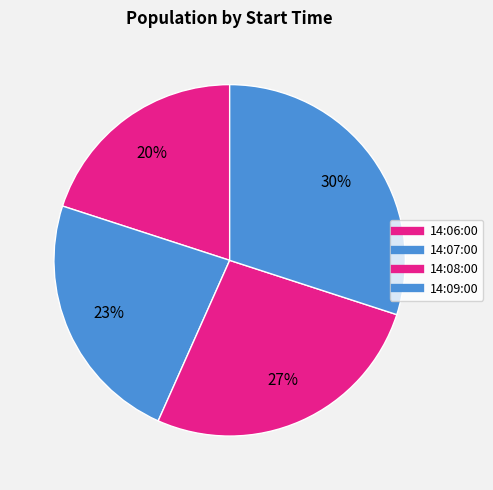

How many segments does this pie chart have?

4